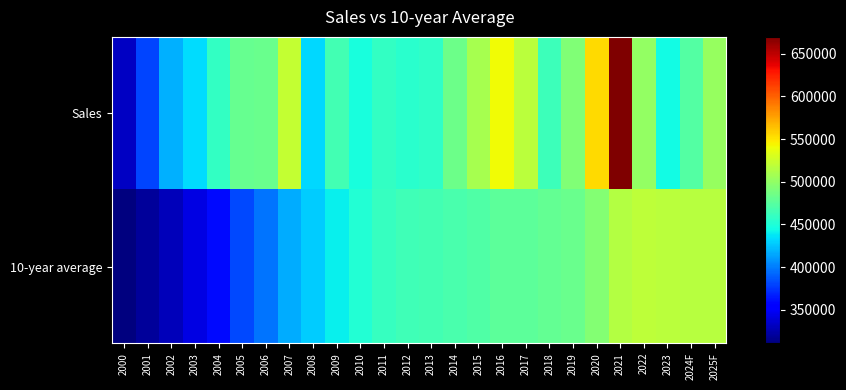

What is the difference between the highest and lowest values at 2017?

40184.0